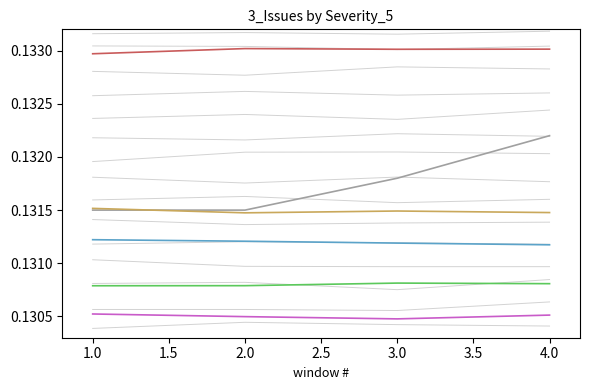

In 04 - Low, how many points are higher than both neighbors (excluding endpoints)?

1